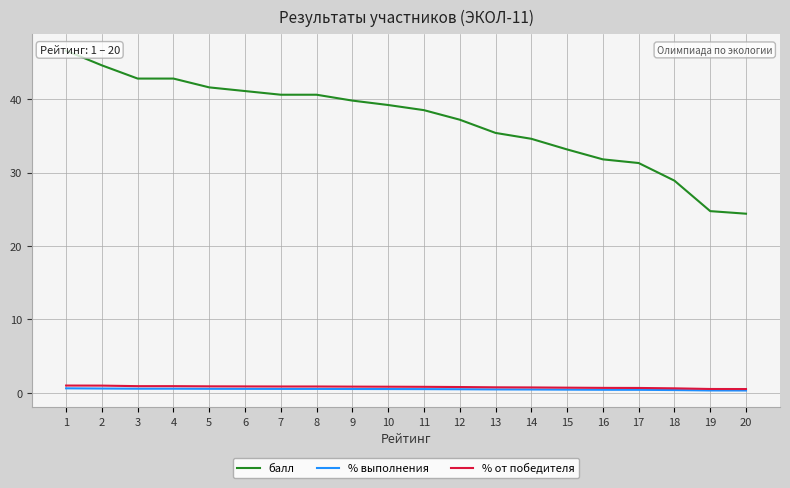

How many lines are shown in the chart?

3